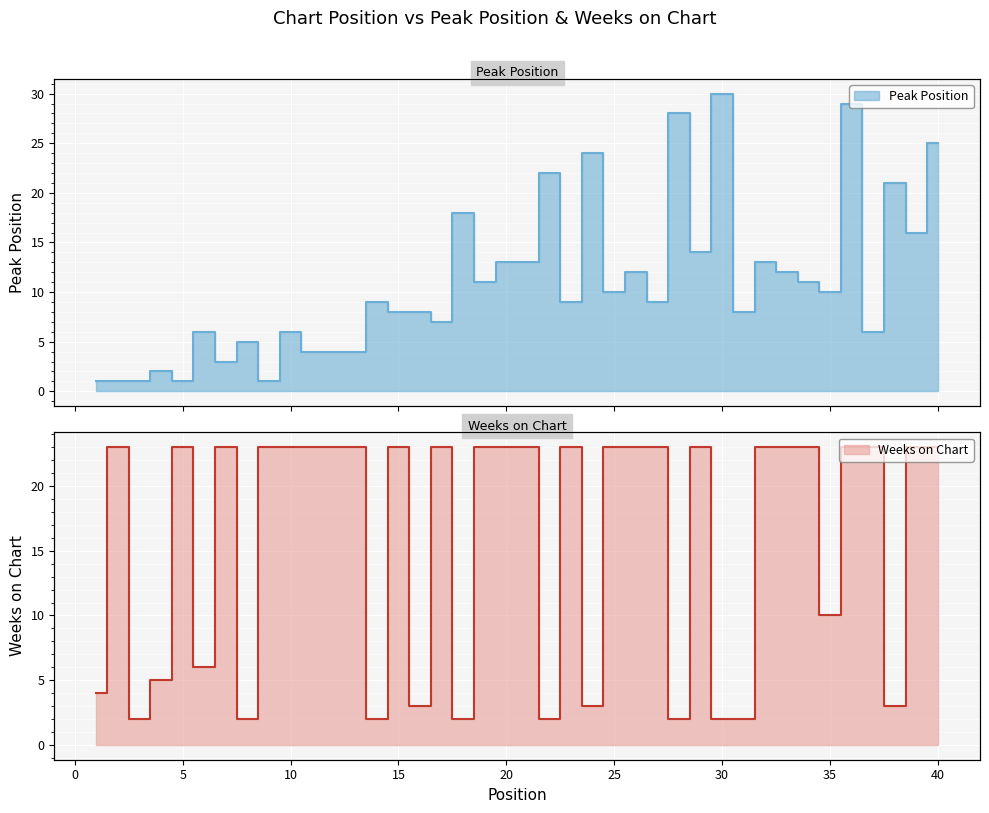

What is the sum of the Peak Position values at 21 and 26?

25